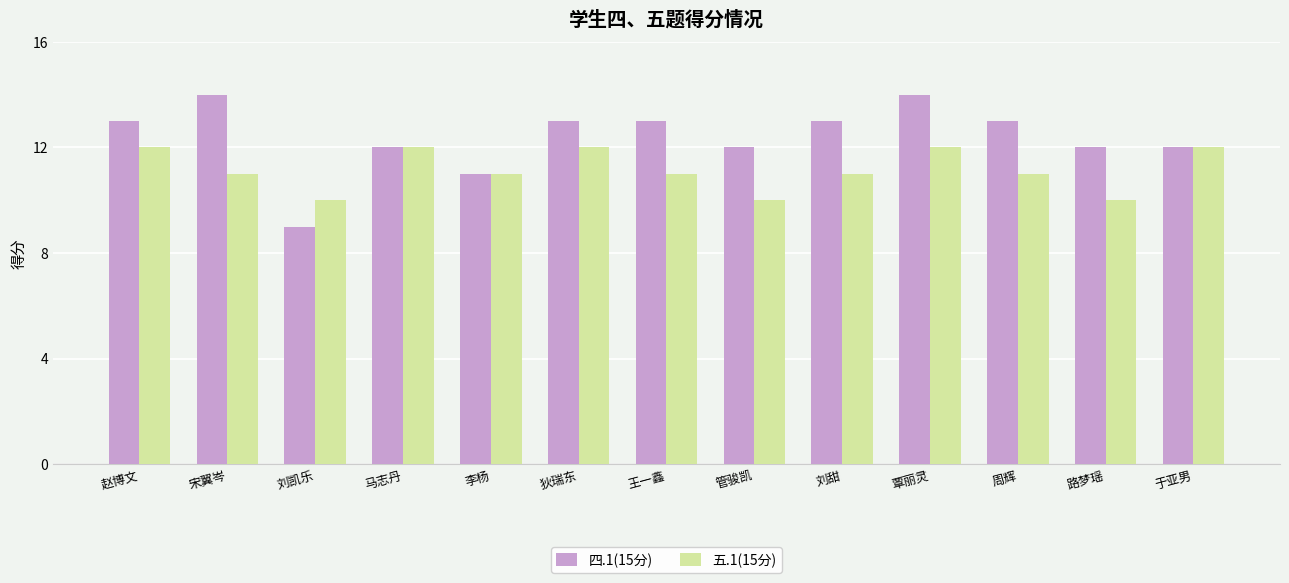

Reading left to right, transcribe all the data shown in this chart.

四.1(15分): 13	14	9	12	11	13	13	12	13	14	13	12	12
五.1(15分): 12	11	10	12	11	12	11	10	11	12	11	10	12